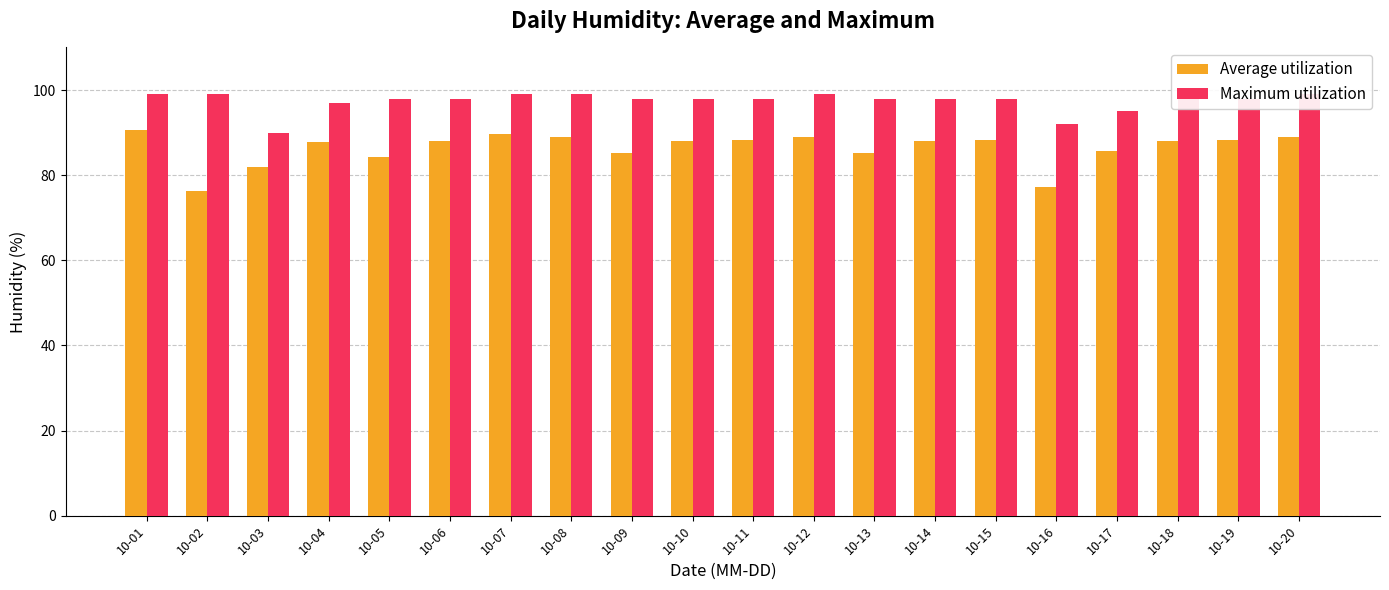

What value does the Maximum utilization series have at 10-20?

99.0